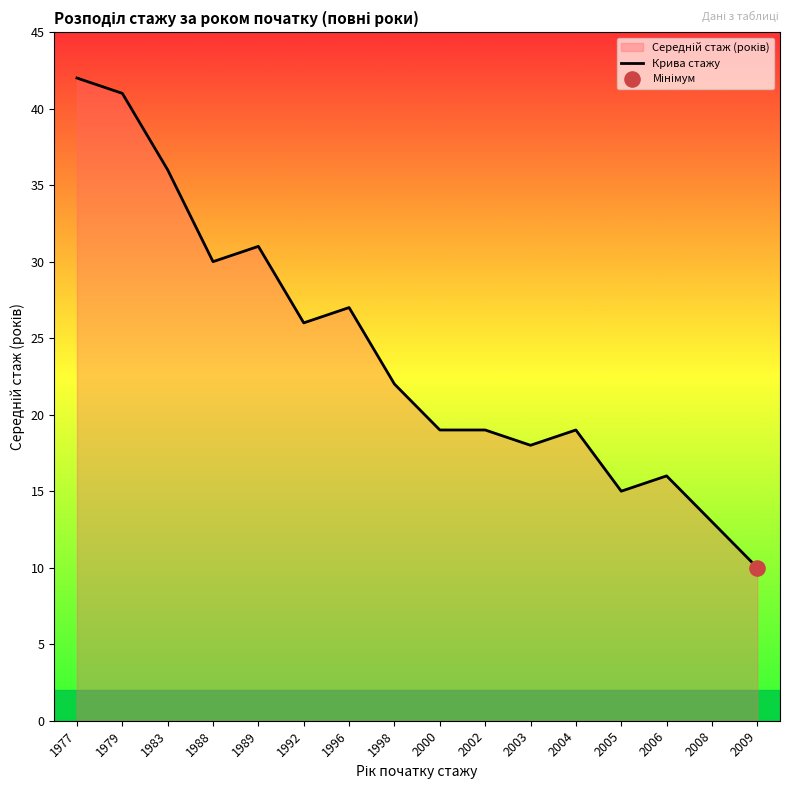

Between 1998 and 1988, which is larger?

1988